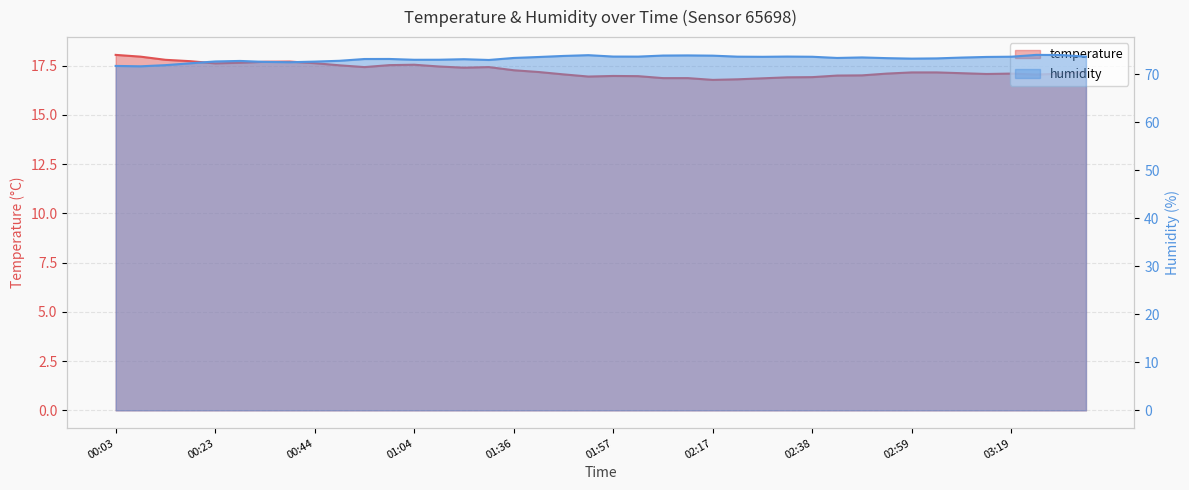

Is it true that humidity equals 72.6 at 00:33?

True